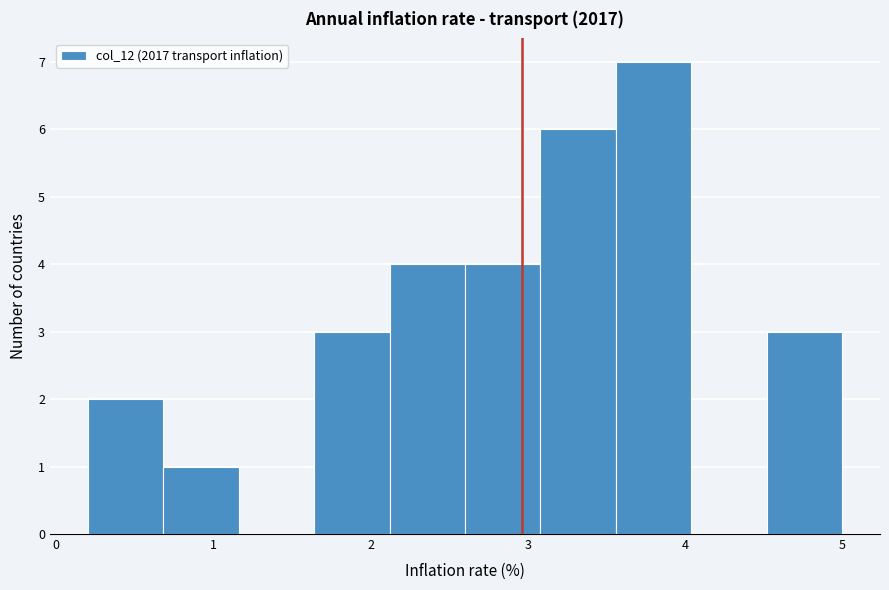

How tall is the bar that spans 1.64 to 2.12 on the x-axis? Neither the bar edges nor the heights are printed on the chart, so give them approximately, as read against the axes.

3